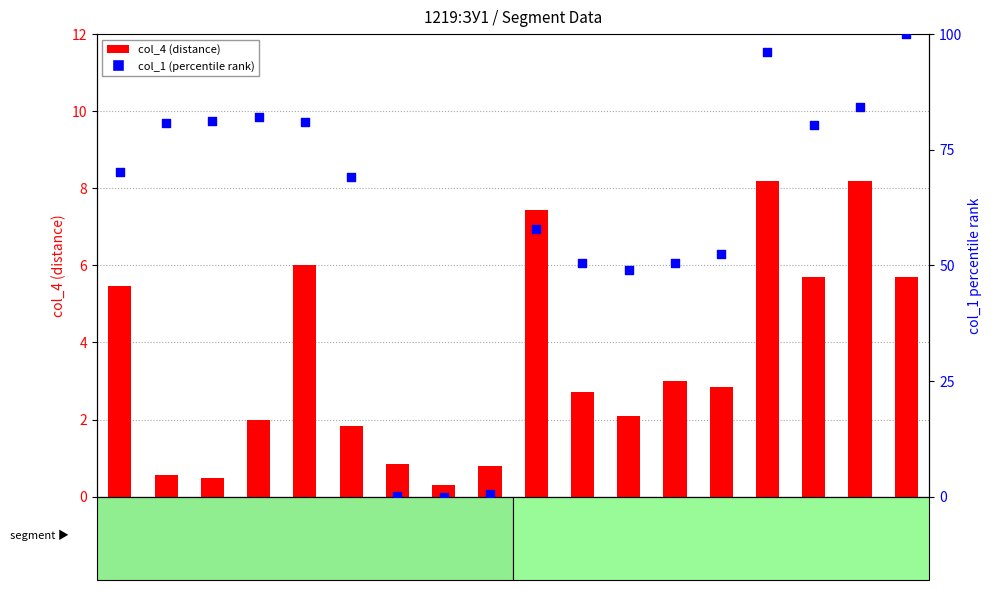

What are all the series names shown in the legend?

col_4 (distance), col_1 (percentile rank)